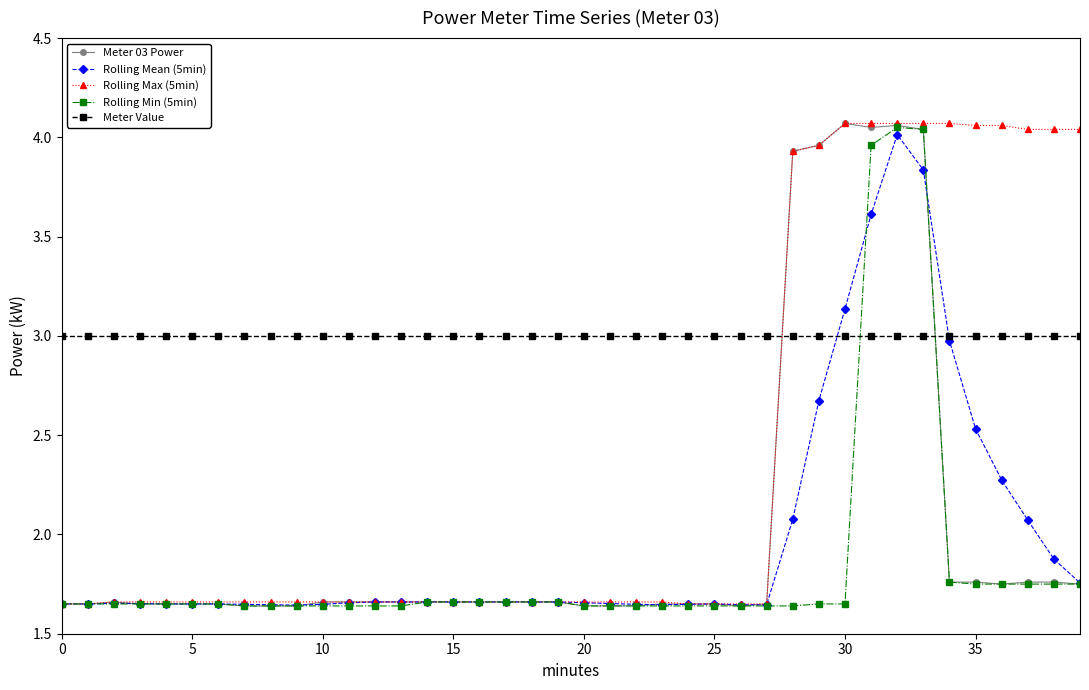

After their last crossing, which series has the higher values: Rolling Max (5min) or Meter Value?

Rolling Max (5min)